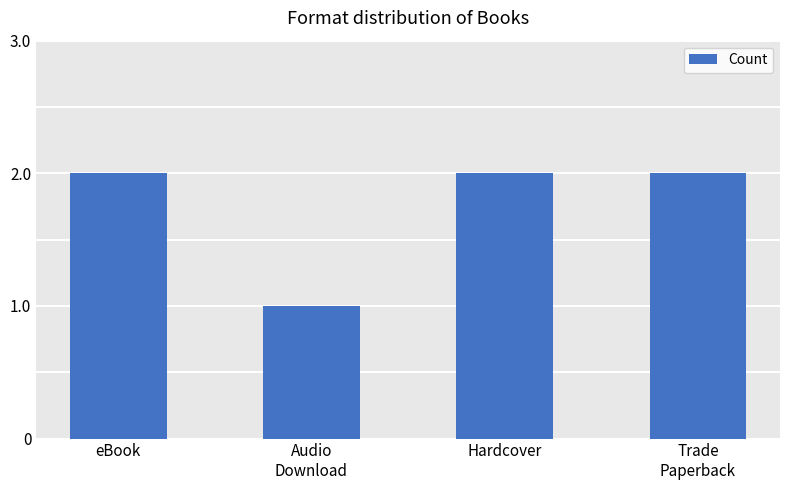

What is the sum of all values?

7